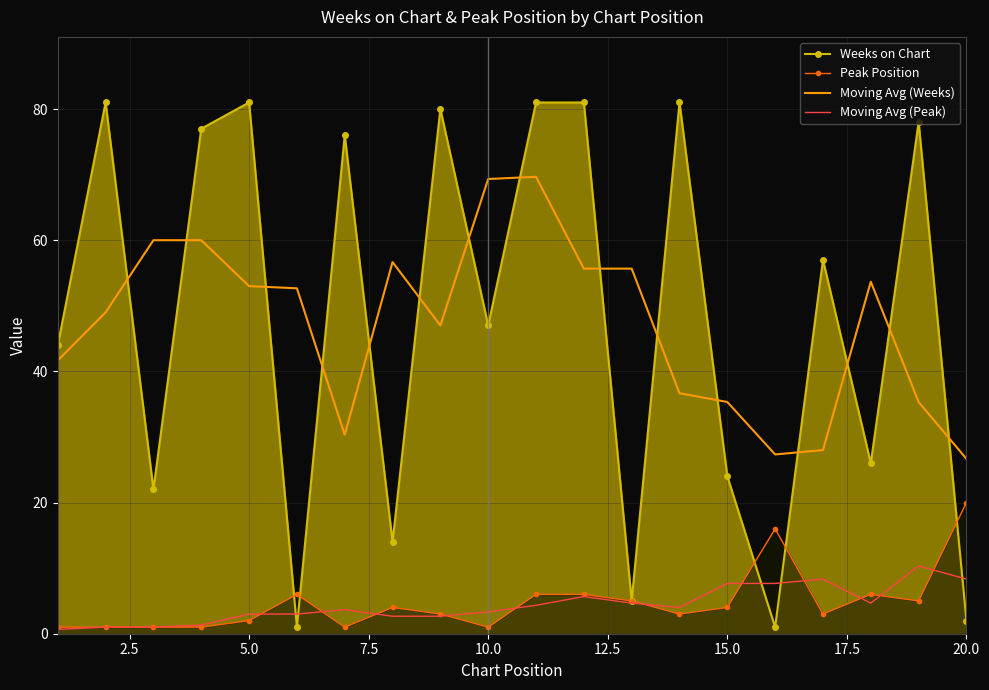

What is the value of the Moving Avg (Weeks) point at the 13th from the left?

55.7